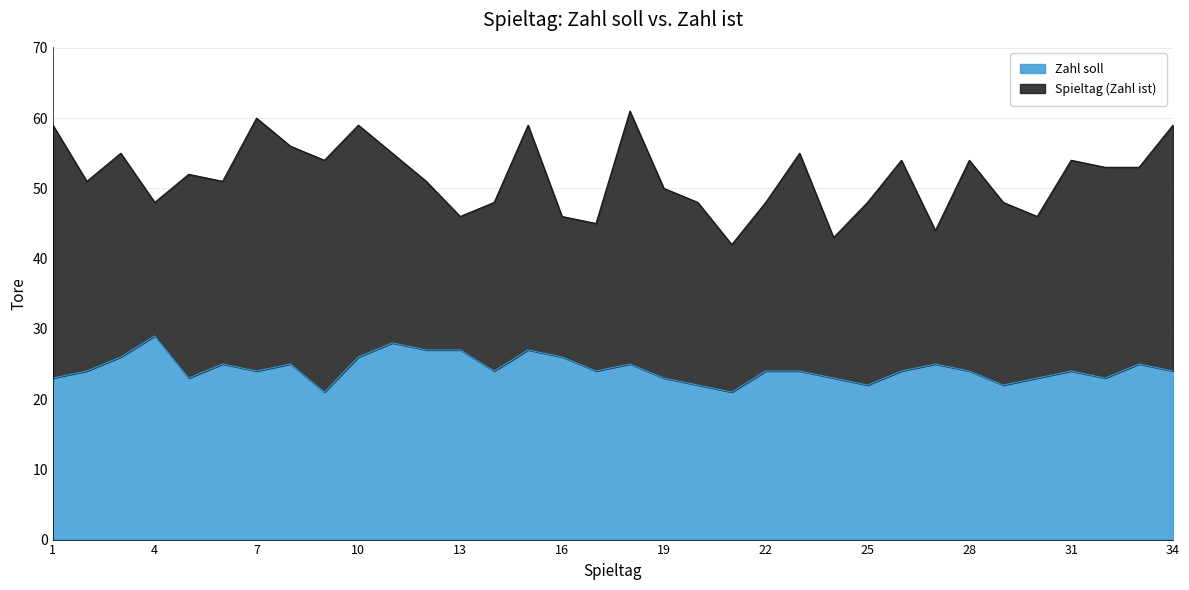

What is the difference between the values at 16 and 26?

2